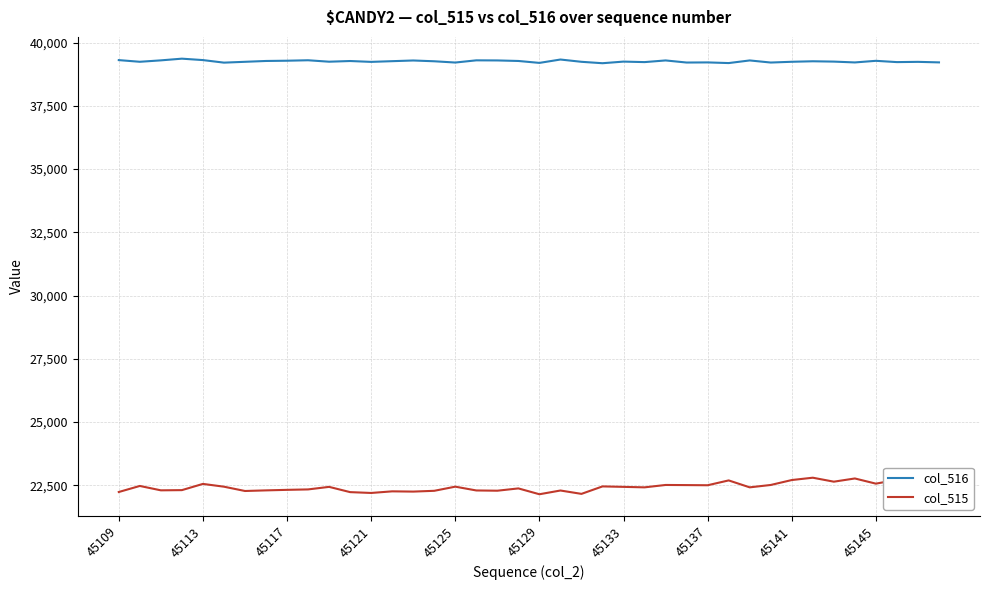

Rank the series by their average value, from highest to lowest.

col_516, col_515